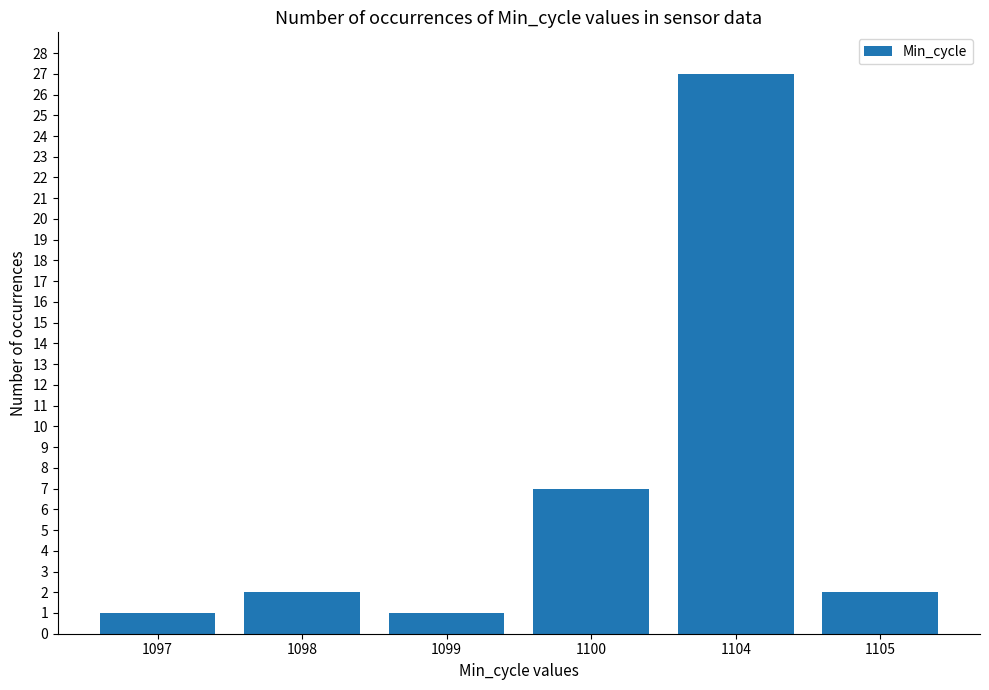

What is the value of the 3rd bar from the left?

1